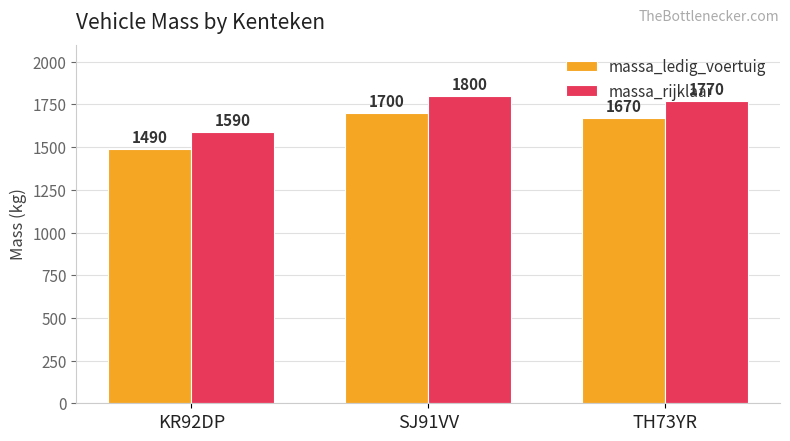

At which label is massa_ledig_voertuig closest to 1595?

TH73YR